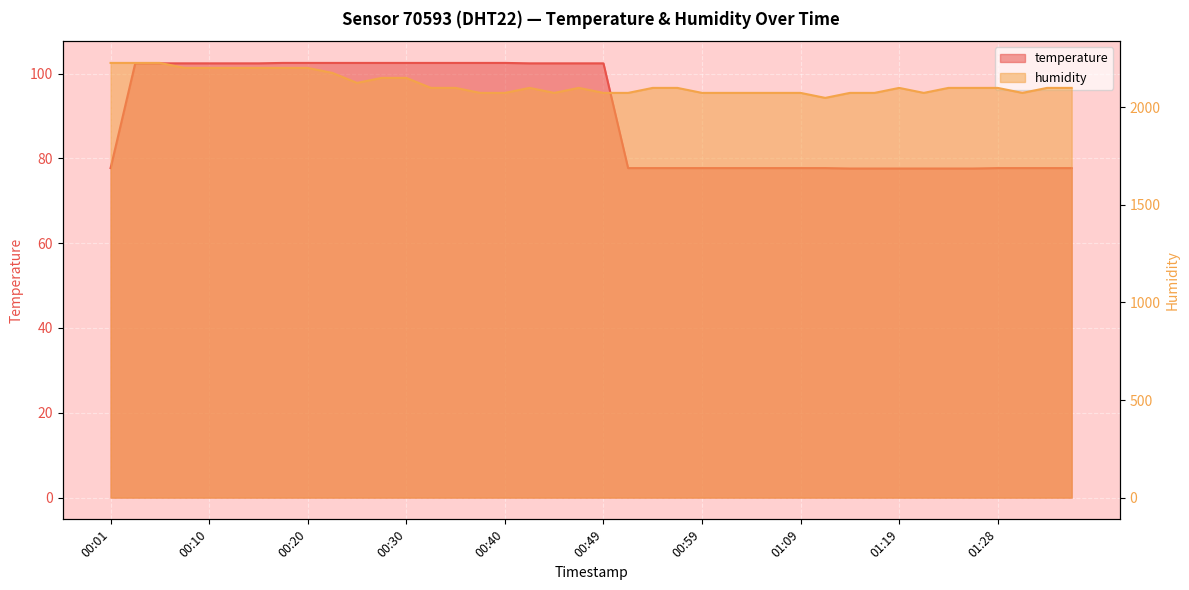

Which label corresponds to the smallest value in the chart?

01:14